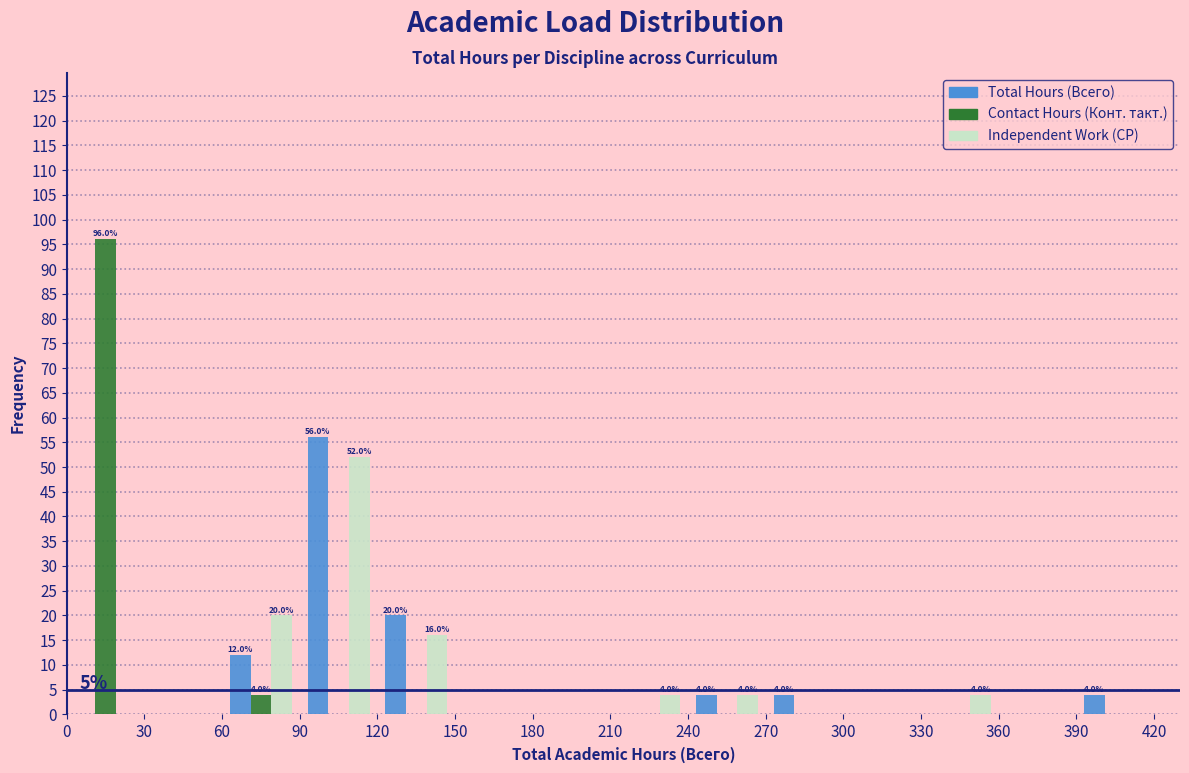

In the Contact Hours (Конт. такт.) series, which range on the x-axis has the tallest bar?

0 to 30